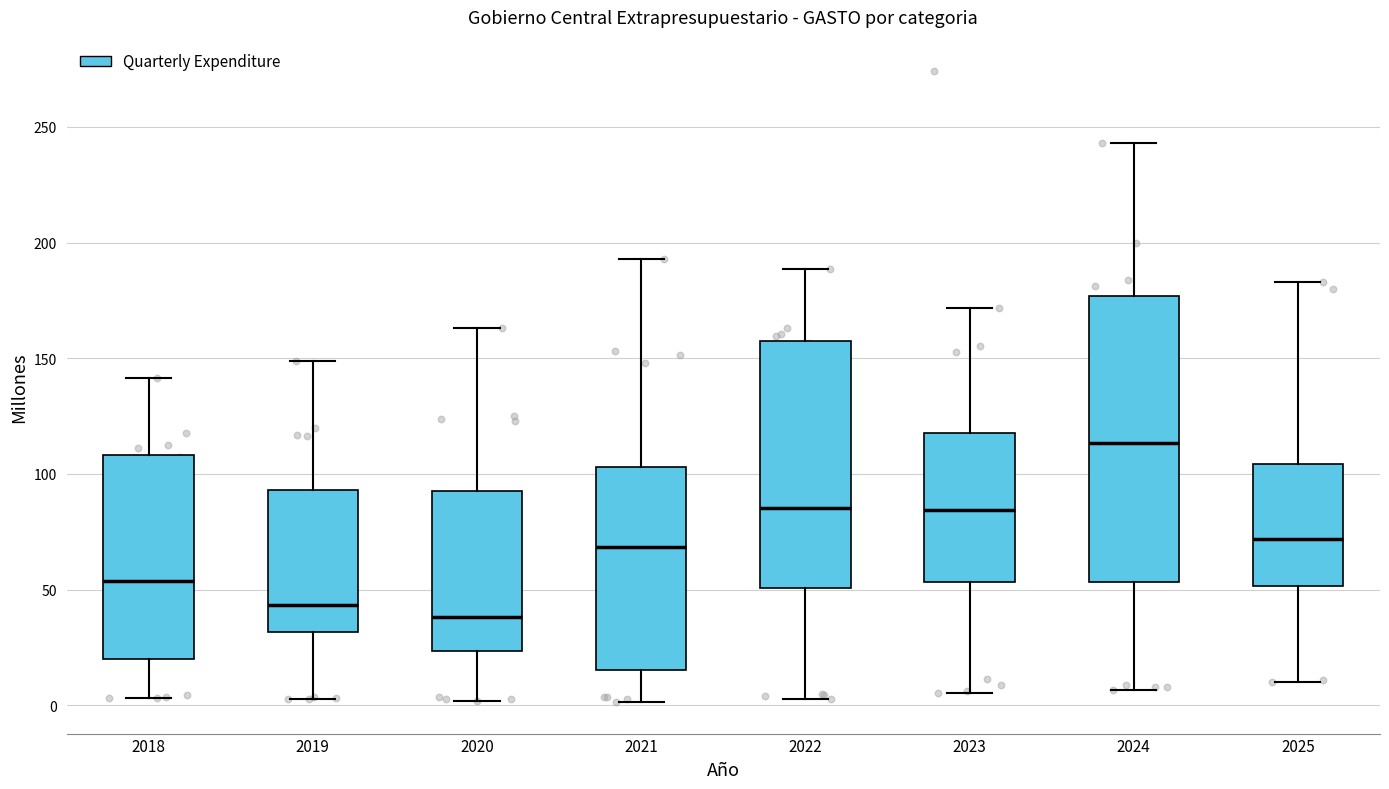

Where is the lower edge of the box at x = 2024 on the y-axis? The values are not printed on the chart, so give them approximately, as read against the axis.

55